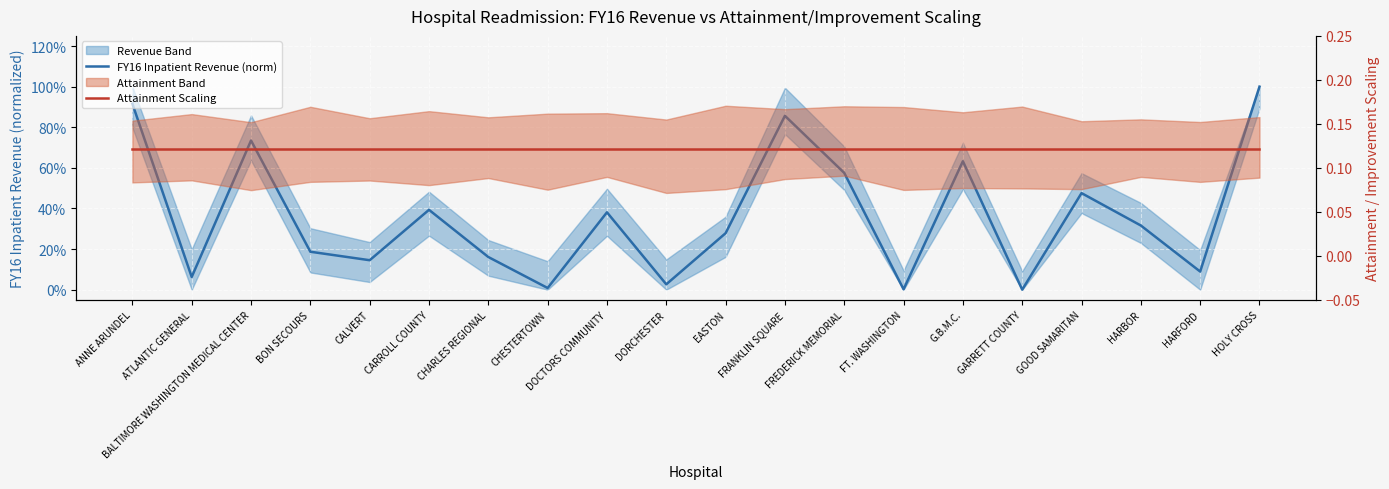

What is the difference between the highest and lowest values at FRANKLIN SQUARE?

0.7